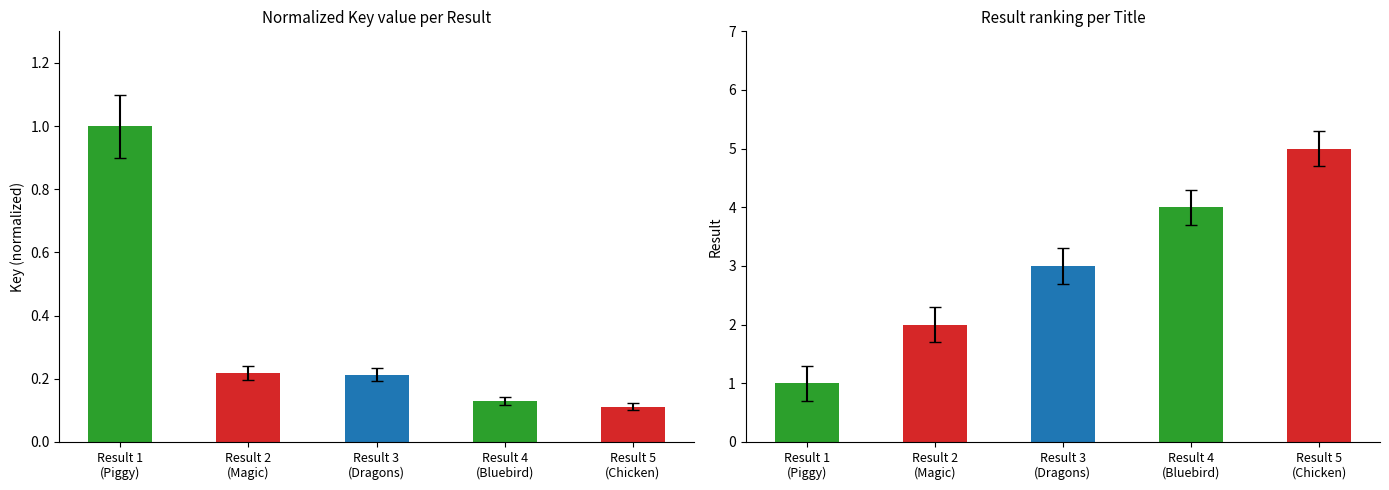

Rank the series at Result 2
(Magic) from highest to lowest value.

Result, Key (normalized)